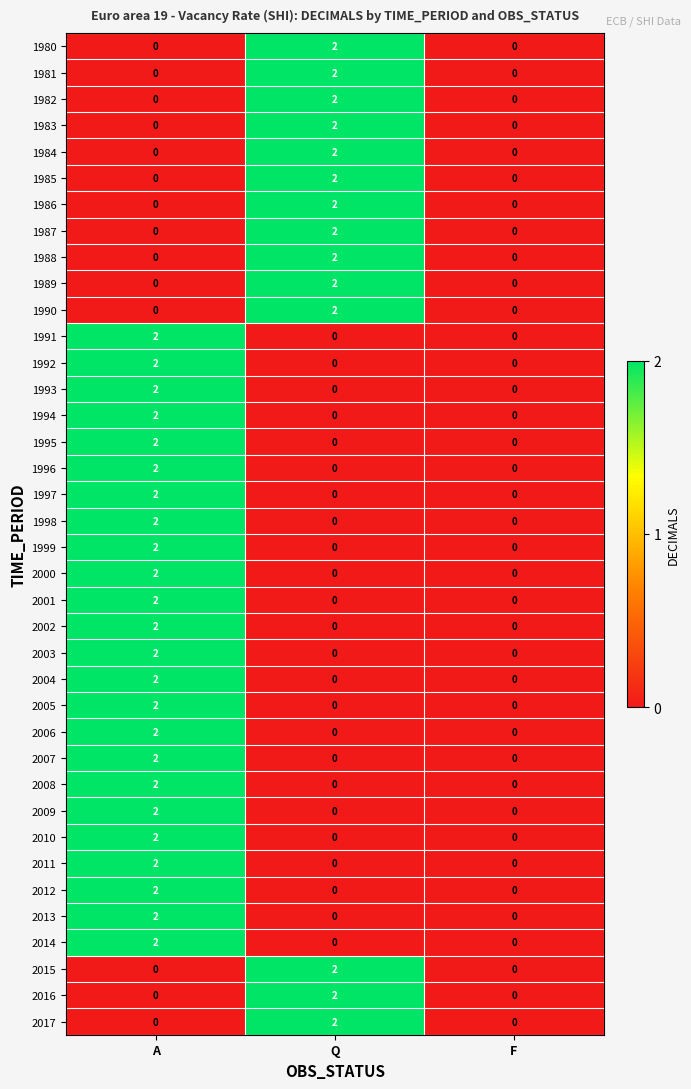

Is the value of 2008 at A greater than the value of 2013 at Q?

Yes